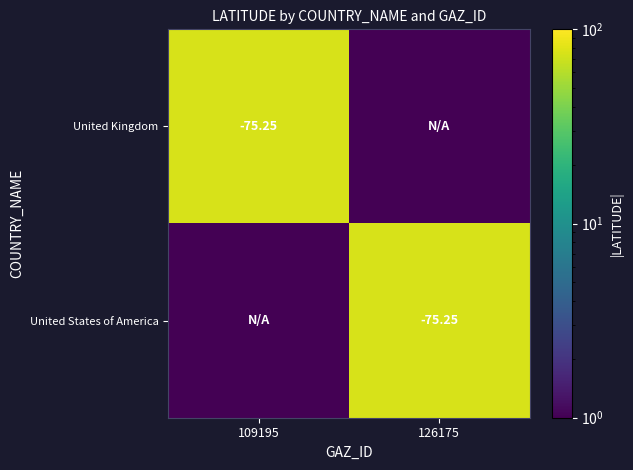

Is the value of United States of America at 126175 greater than the value of United Kingdom at 126175?

Yes